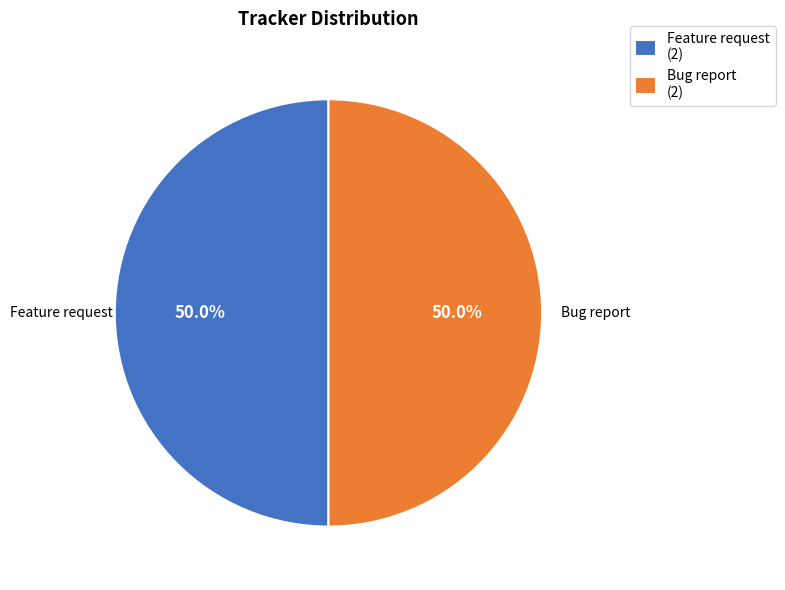

Approximately how many times larger is the value at Feature request (2) compared to Bug report (2)?

1.0